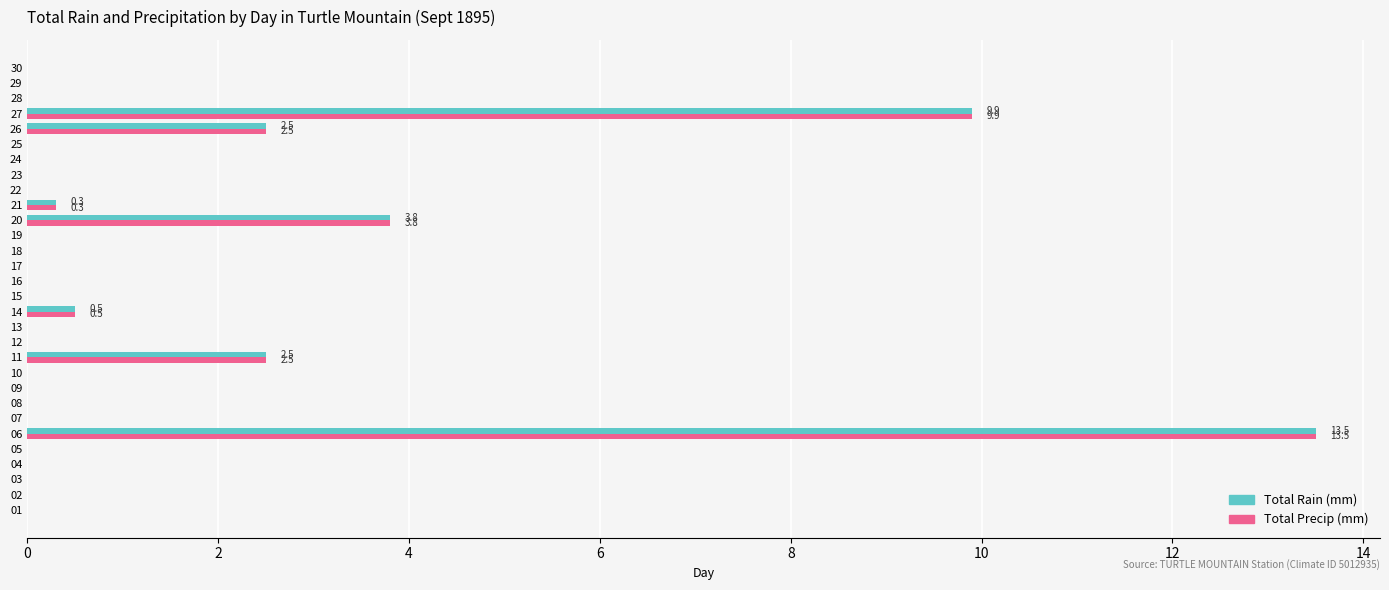

Is the value of Total Precip (mm) at 20 greater than the value of Total Rain (mm) at 13?

Yes